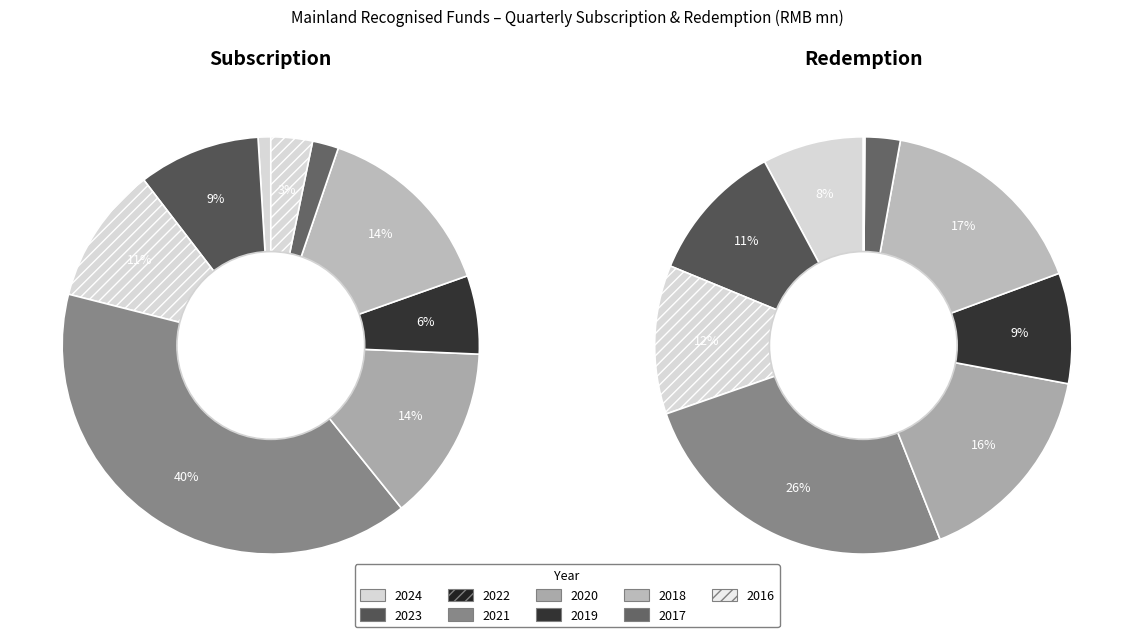

How many slices are in this pie chart?

9